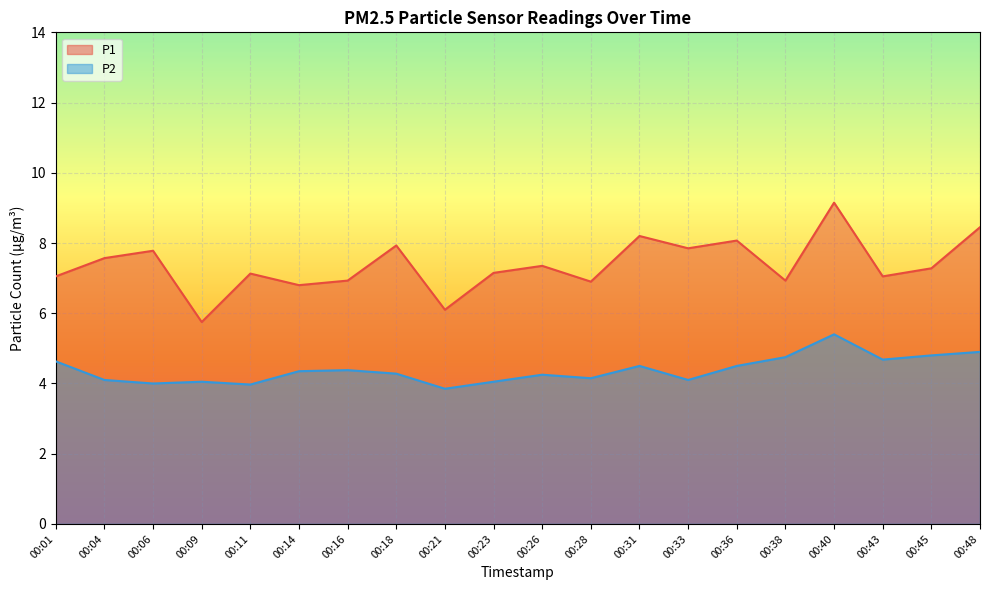

What is the sum of all P1 values?

147.4